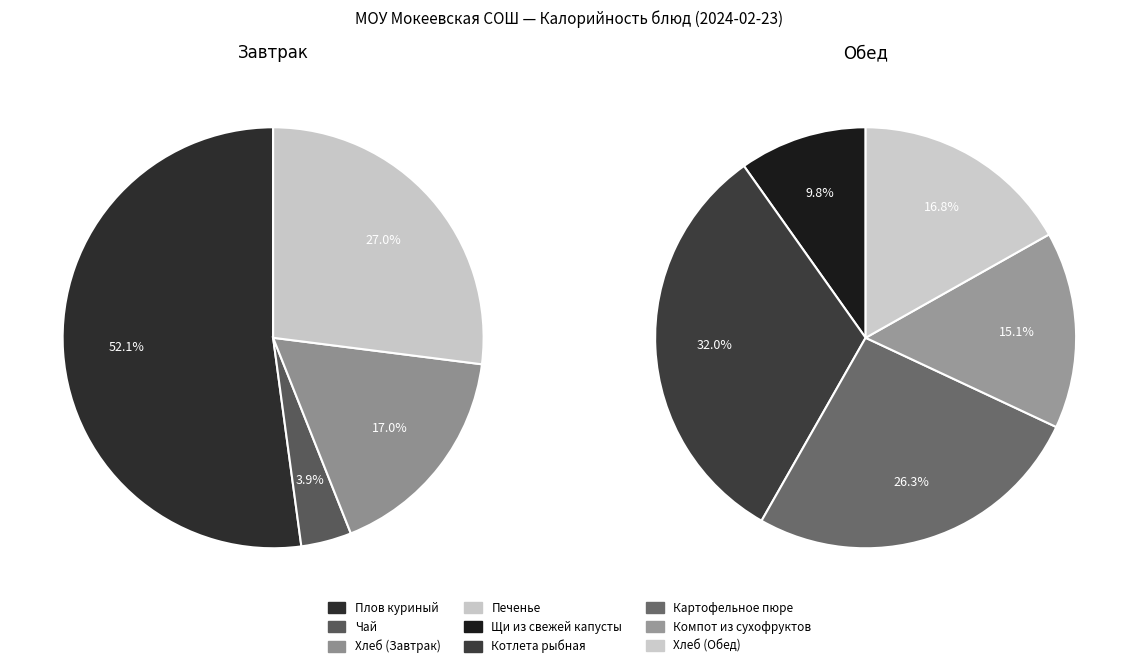

How many segments does this pie chart have?

9